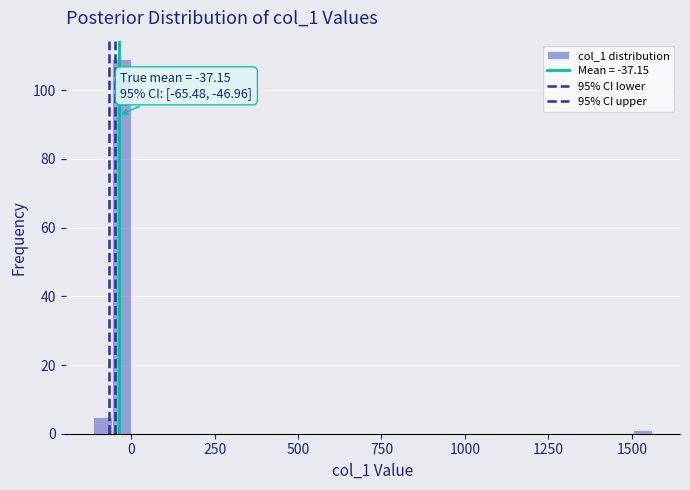

Around what value on the x-axis is the tallest bar? Give the approximate position of its centre, as read against the axis.

-50